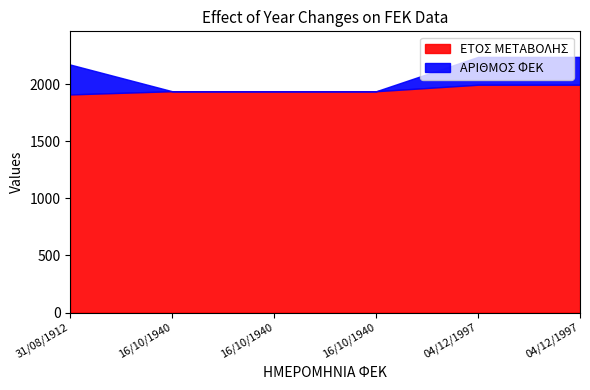

What is the spread (max minus min) of values at 04/12/1997?

1753